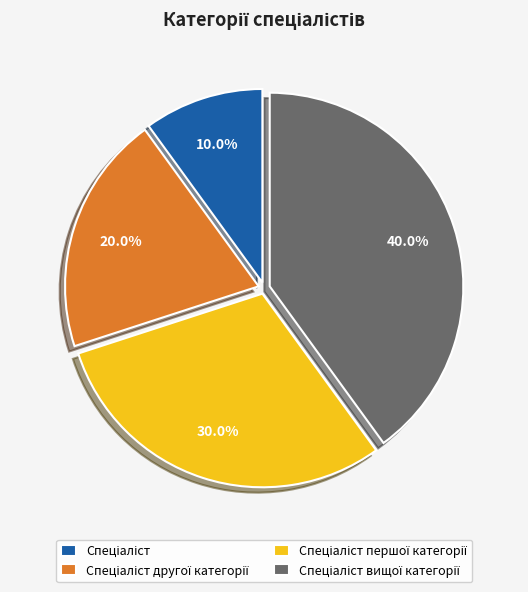

To the nearest percent, what is the average slice percentage?

25%